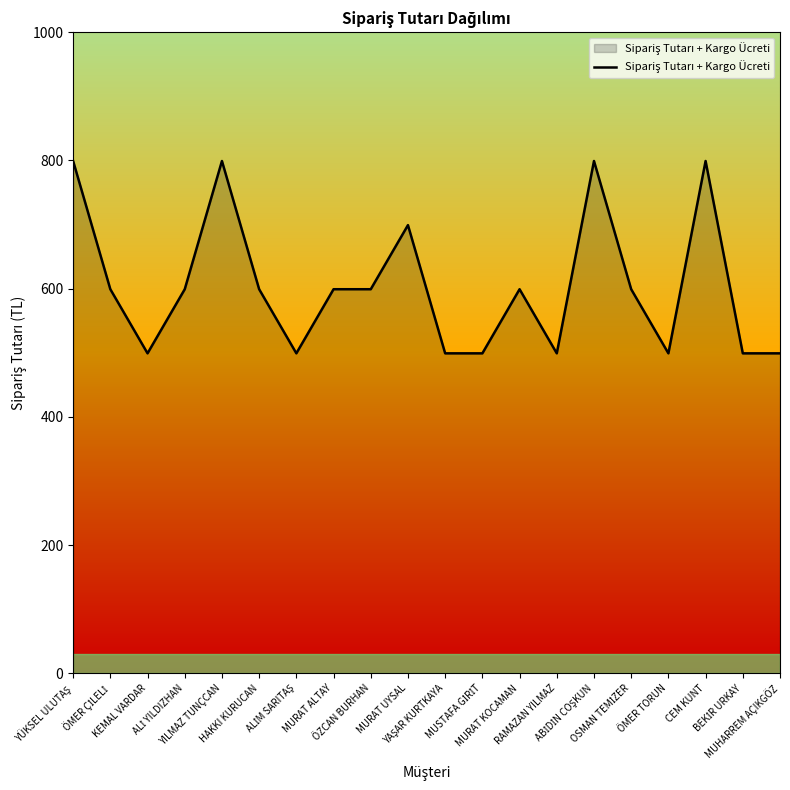

What is the difference between the maximum and minimum values?

300